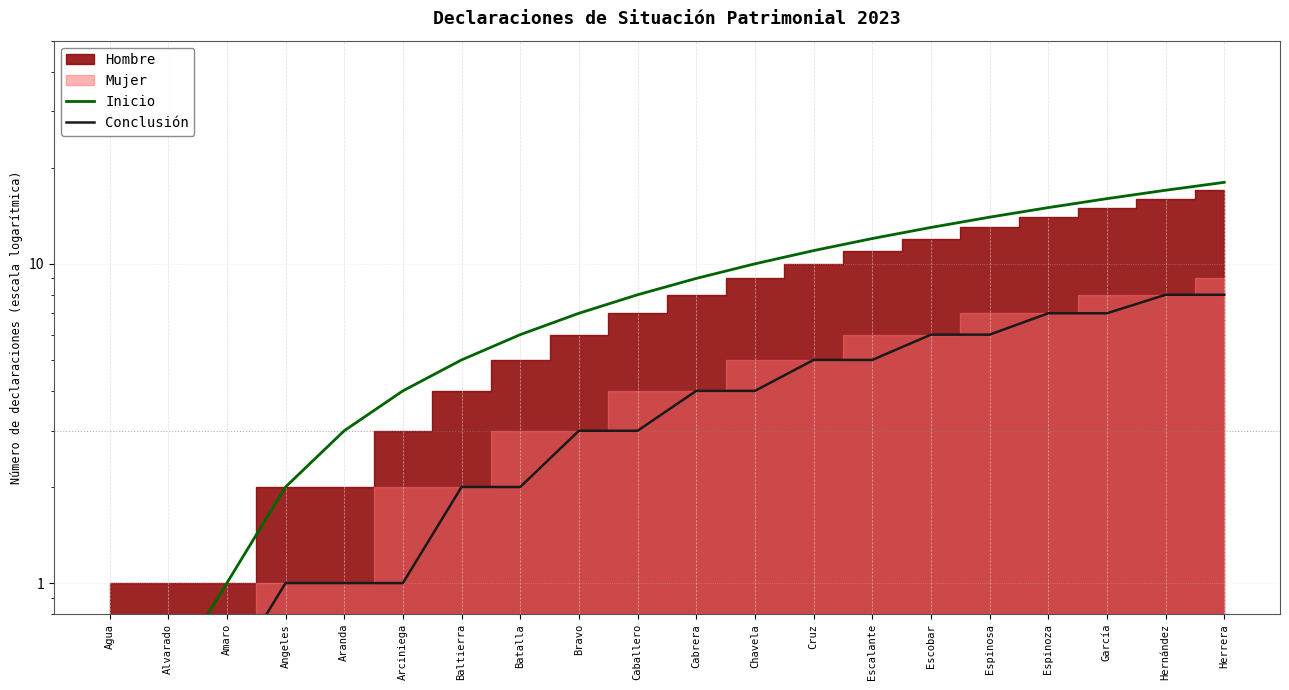

What position from the right is Cabrera?

10